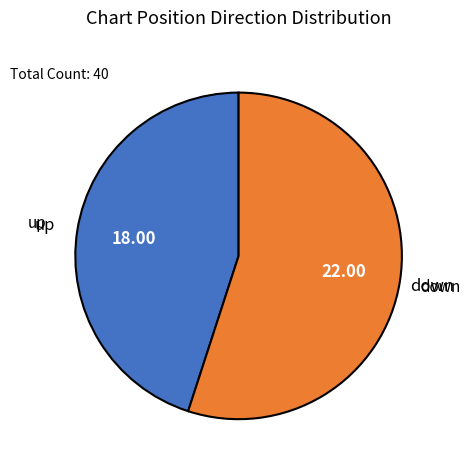

Is there any slice that represents more than half of the pie?

Yes